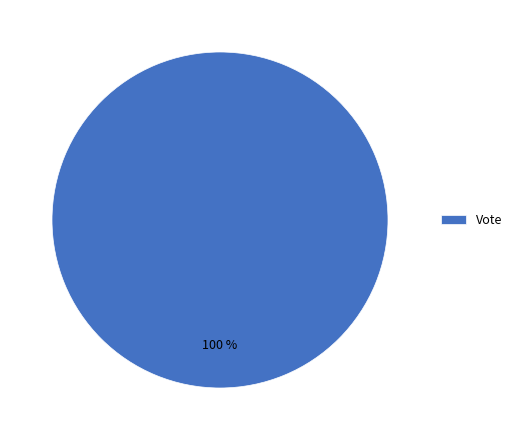

Is it true that Vote is 86% of the pie?

False